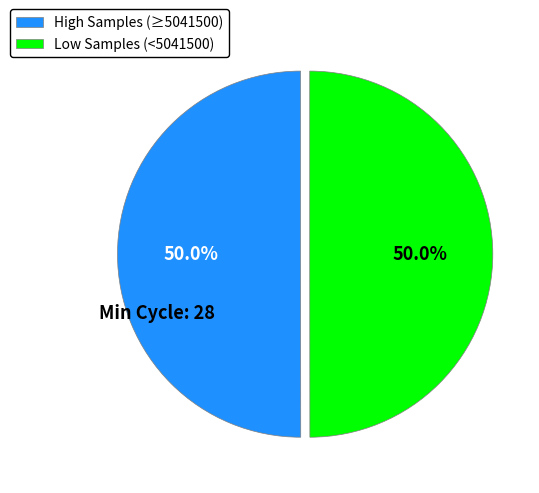

What is the ratio of the value at Low Samples (<5041500) to the value at High Samples (≥5041500)?

1.0